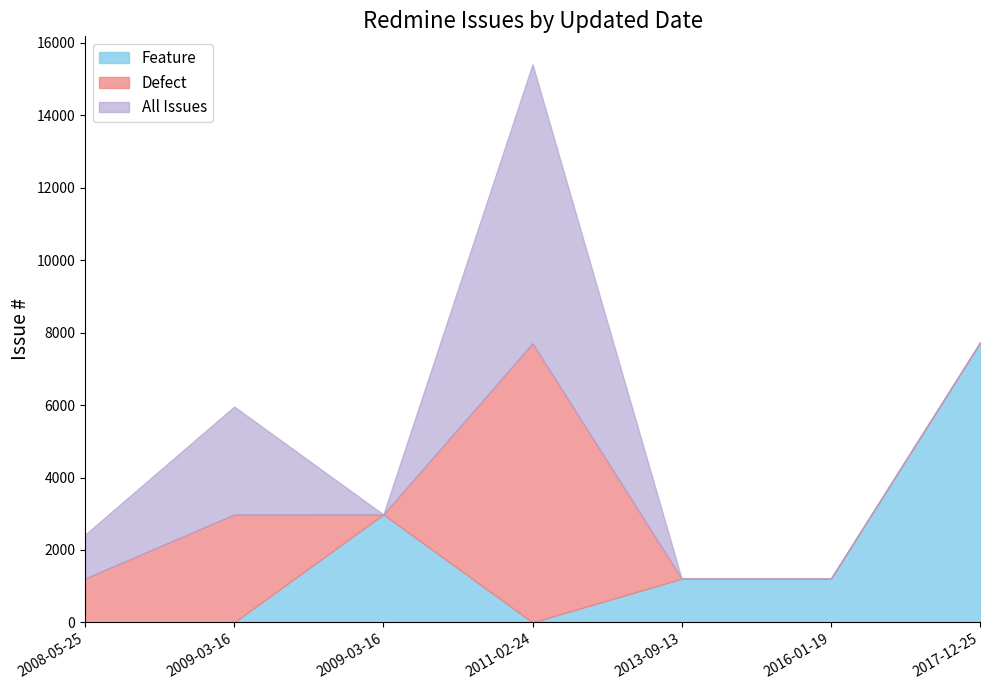

What are all the series names shown in the legend?

Feature, Defect, All Issues